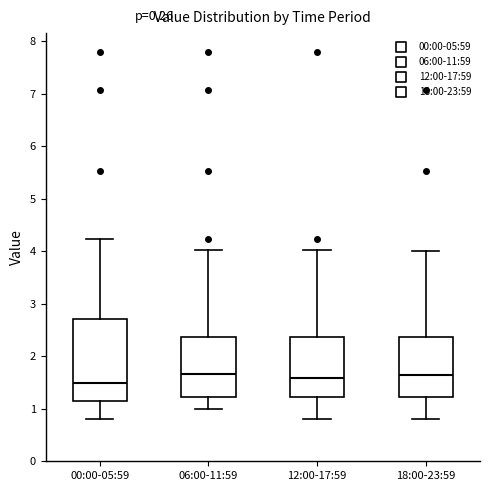

Reading left to right, transcribe this box plot: for each box, give where its median line is, the range the box spans, and where its two whiskers end, as read against the y-axis. The values are not printed on the chart, so give them approximately, as read against the axis.

00:00-05:59: median 1.5, box 1.1 to 2.7, whiskers 0.8 to 4.2
06:00-11:59: median 1.7, box 1.2 to 2.4, whiskers 1.0 to 4.0
12:00-17:59: median 1.6, box 1.2 to 2.4, whiskers 0.8 to 4.0
18:00-23:59: median 1.7, box 1.2 to 2.4, whiskers 0.8 to 4.0